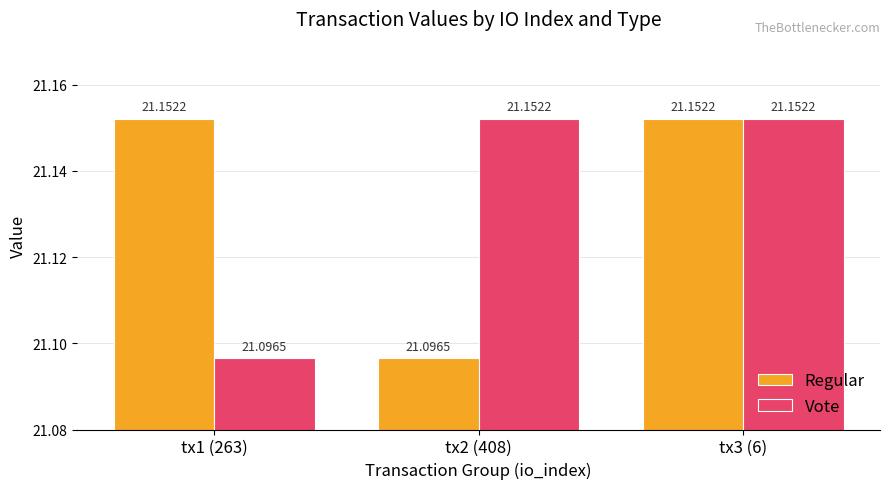

Reading left to right, list all the values displayed in this chart.

Regular: tx1 (263)=21.2	tx2 (408)=21.1	tx3 (6)=21.2
Vote: tx1 (263)=21.1	tx2 (408)=21.2	tx3 (6)=21.2